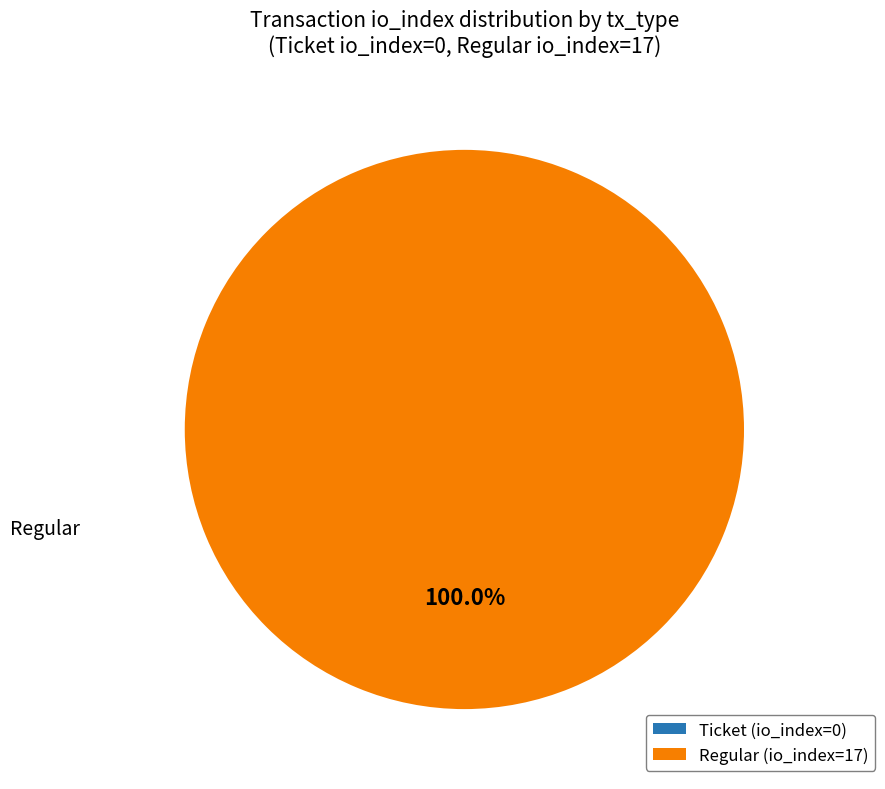

True or false: Ticket (io_index=0) accounts for 1% of the total.

False